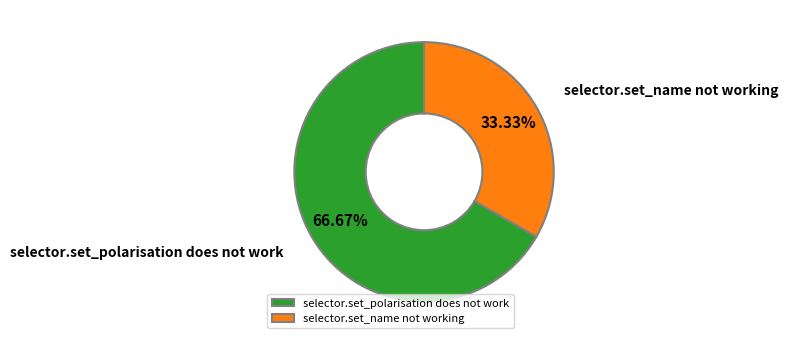

Which has a higher value, selector.set_name not working or selector.set_polarisation does not work?

selector.set_polarisation does not work